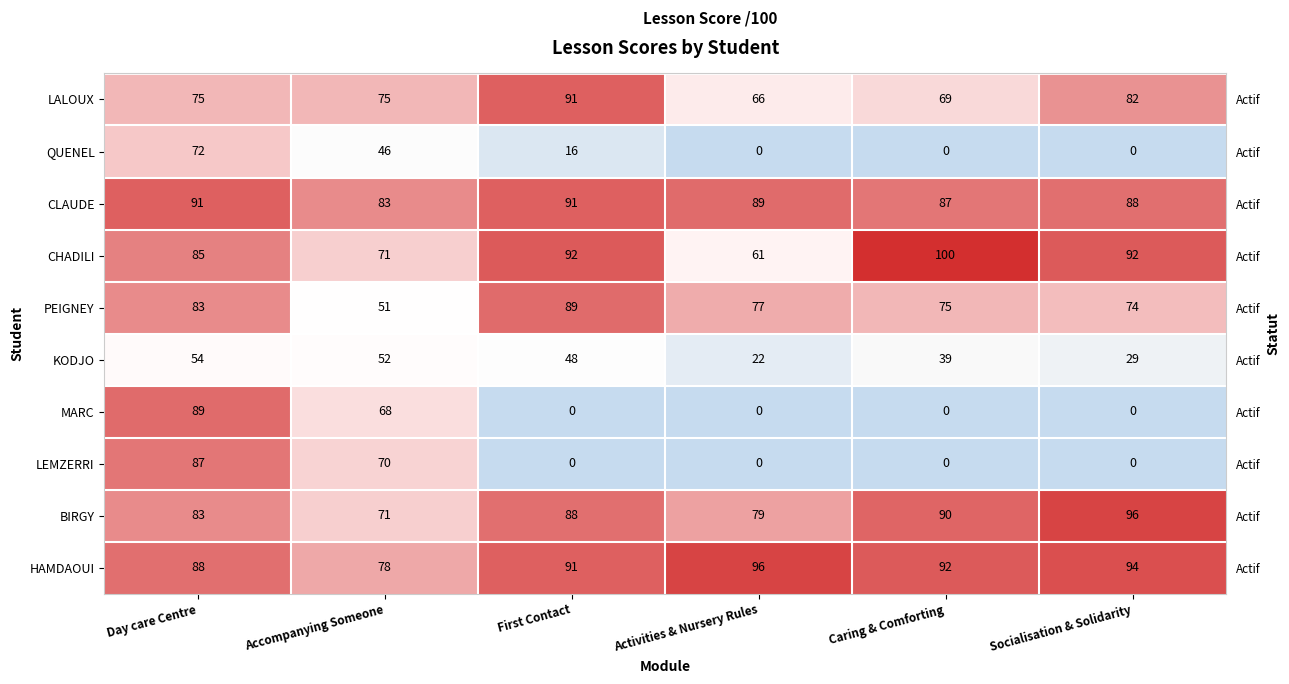

The CLAUDE series shows 1.2 at Activities & Nursery Rules. True or false?

False